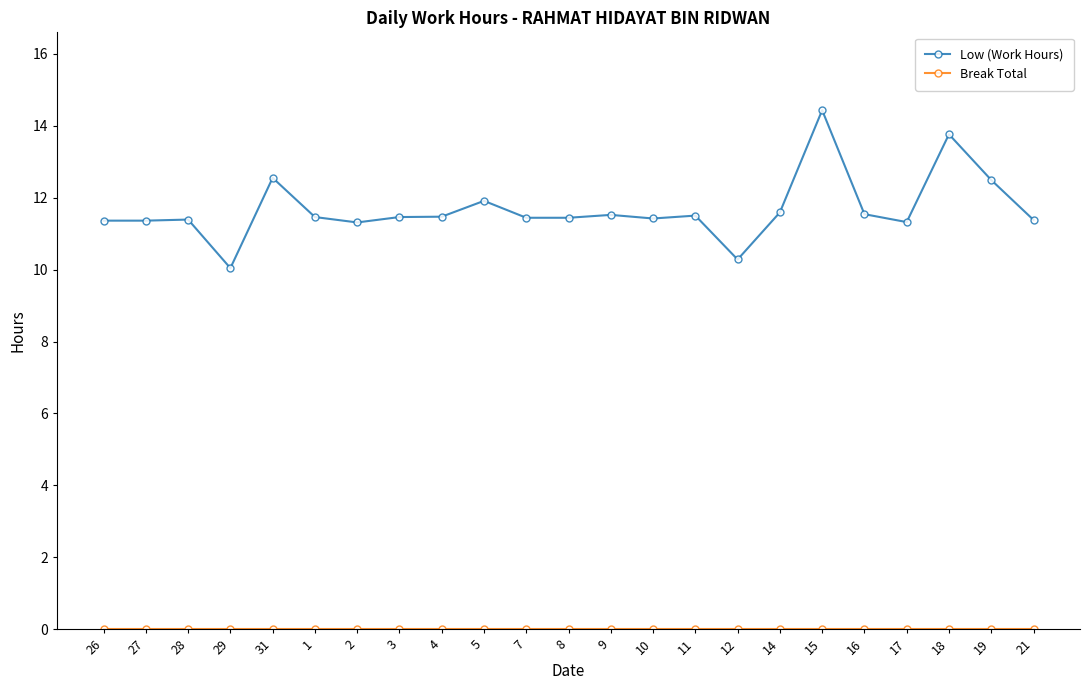

What is the label of the 23rd point from the right?

26